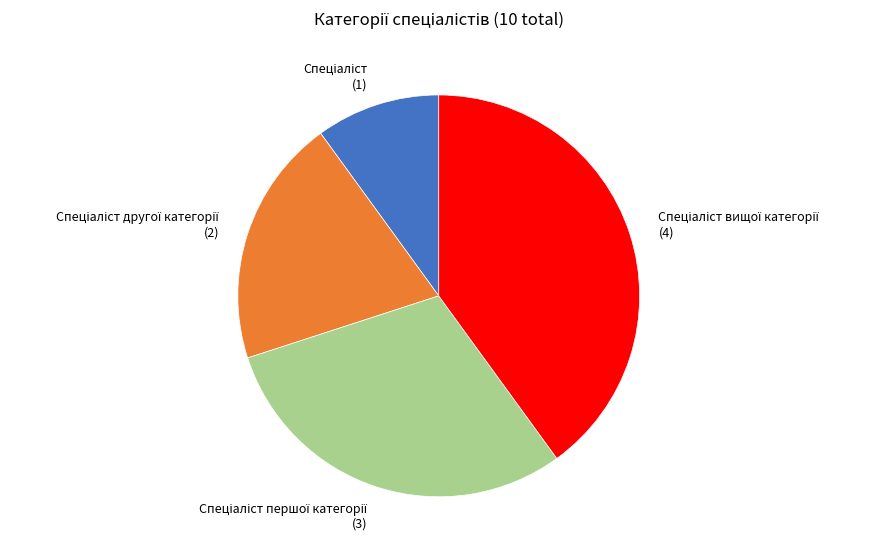

Count the number of slices in the pie.

4